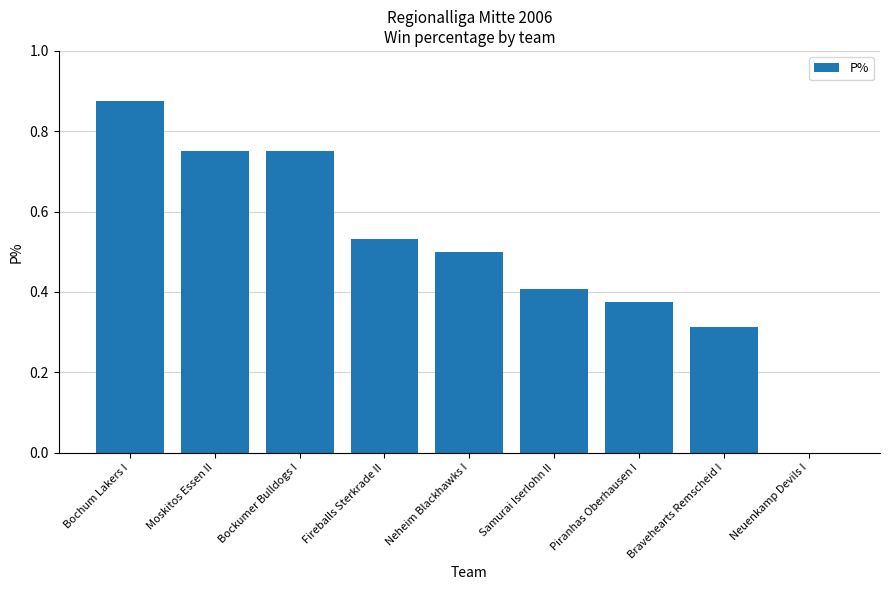

Between Samurai Iserlohn II and Bravehearts Remscheid I, which is larger?

Samurai Iserlohn II